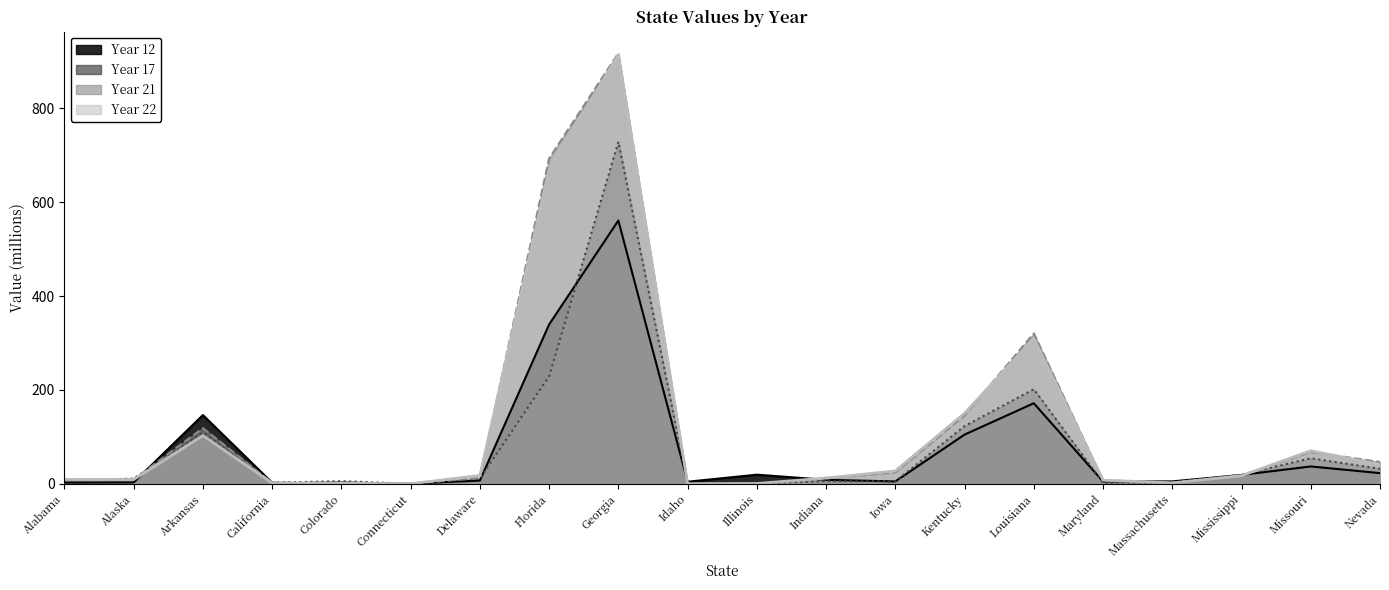

What is the label of the 12th point from the right?

Georgia